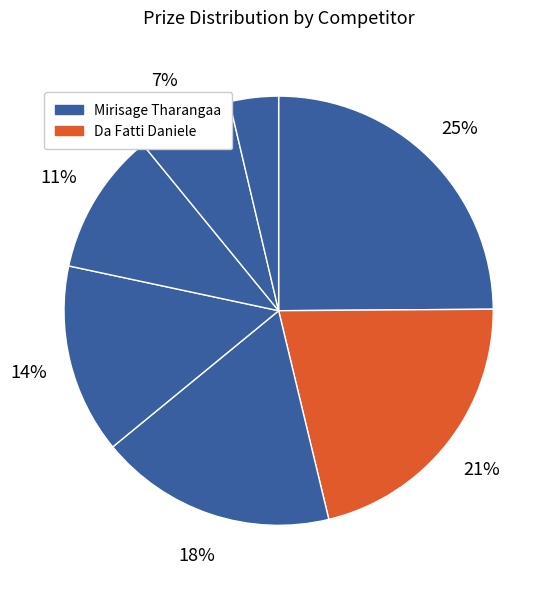

To the nearest percent, what is the average slice percentage?

14%